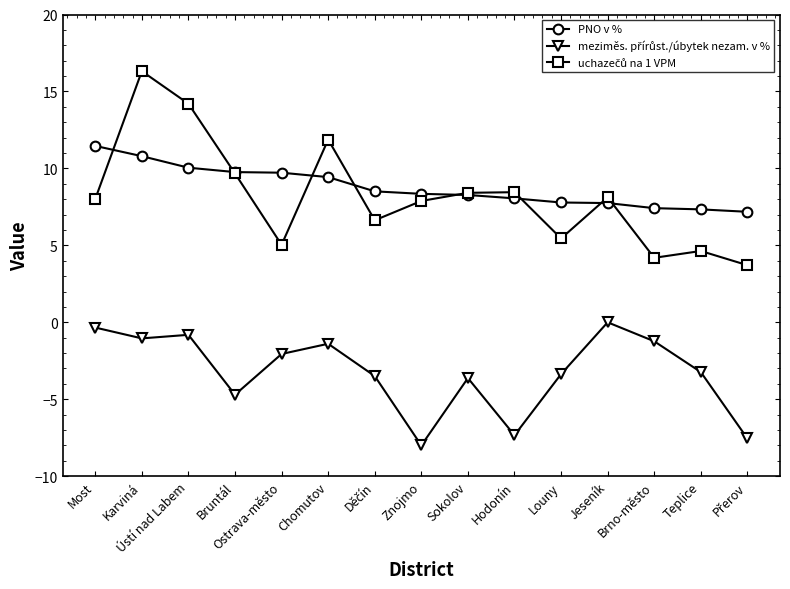

How many categories are shown in the chart?

15